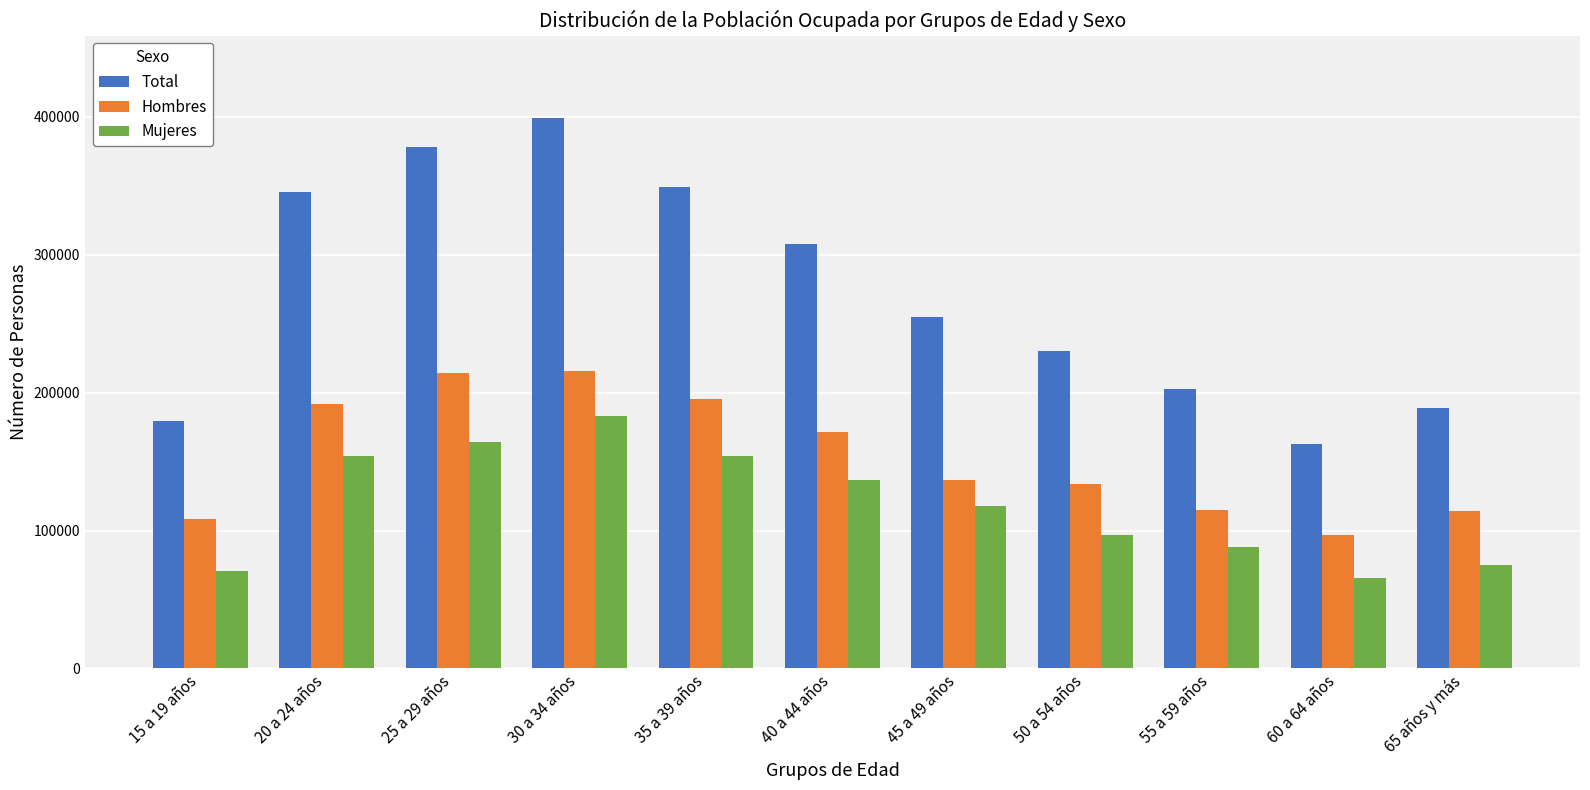

What is the value of the Total bar at the 10th from the left?

162429.7